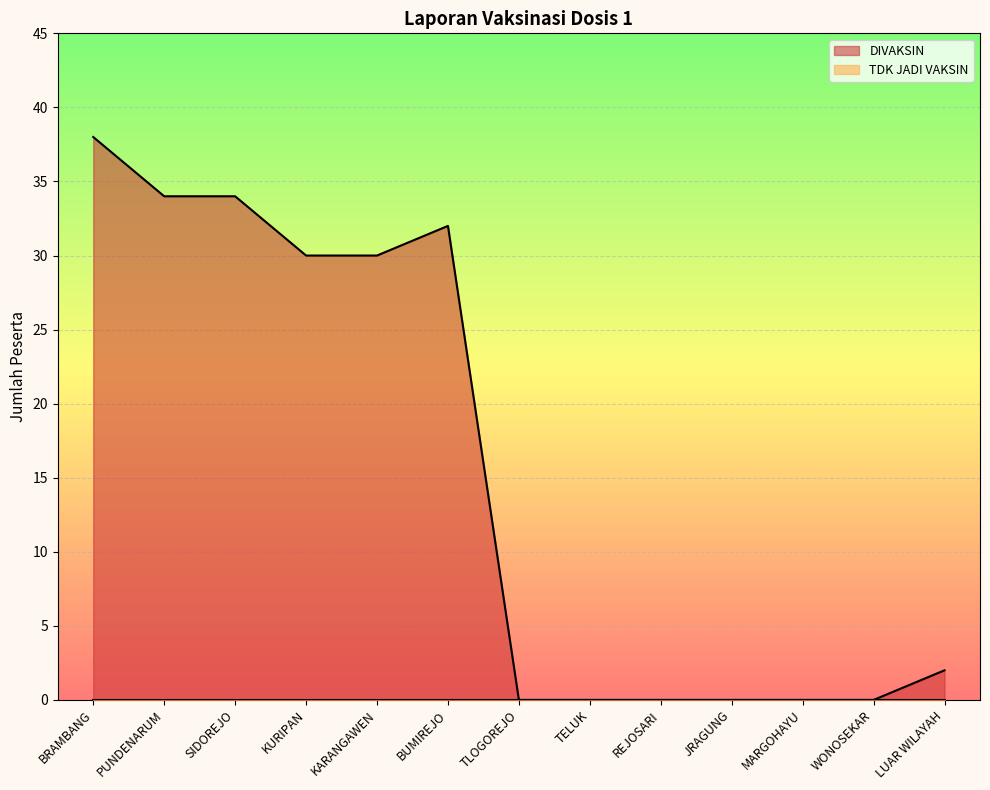

What is the change in value from BRAMBANG to REJOSARI?

-38